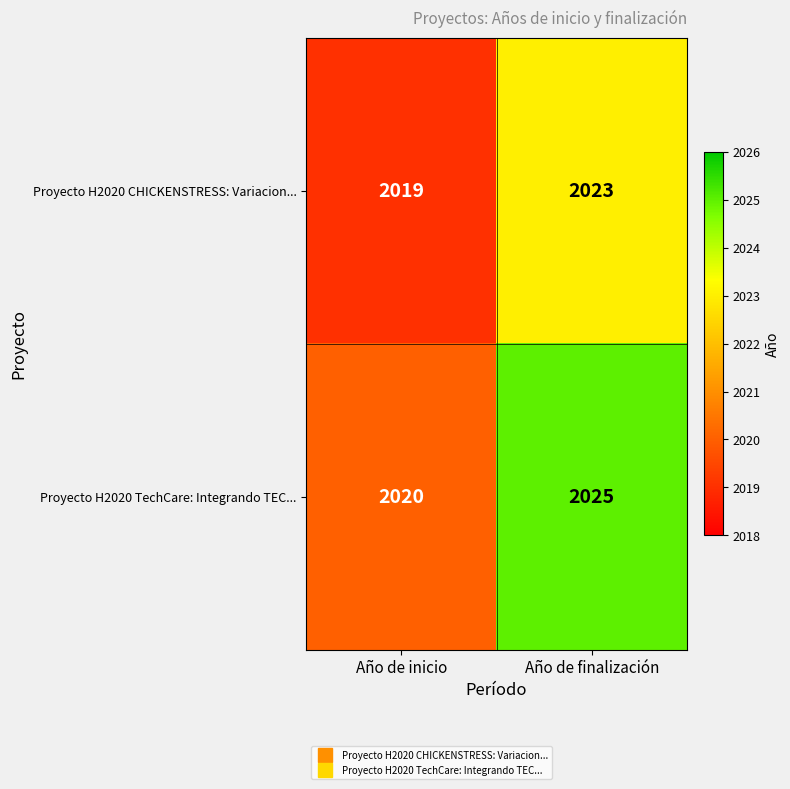

Which label corresponds to the largest value in the chart?

Año de finalización